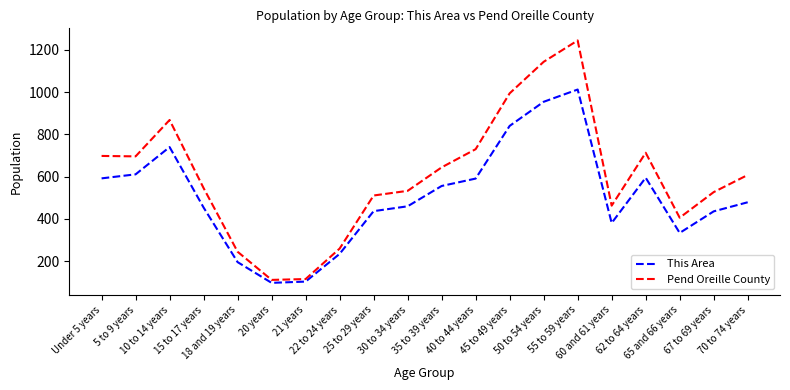

True or false: Pend Oreille County and This Area cross at least once.

False